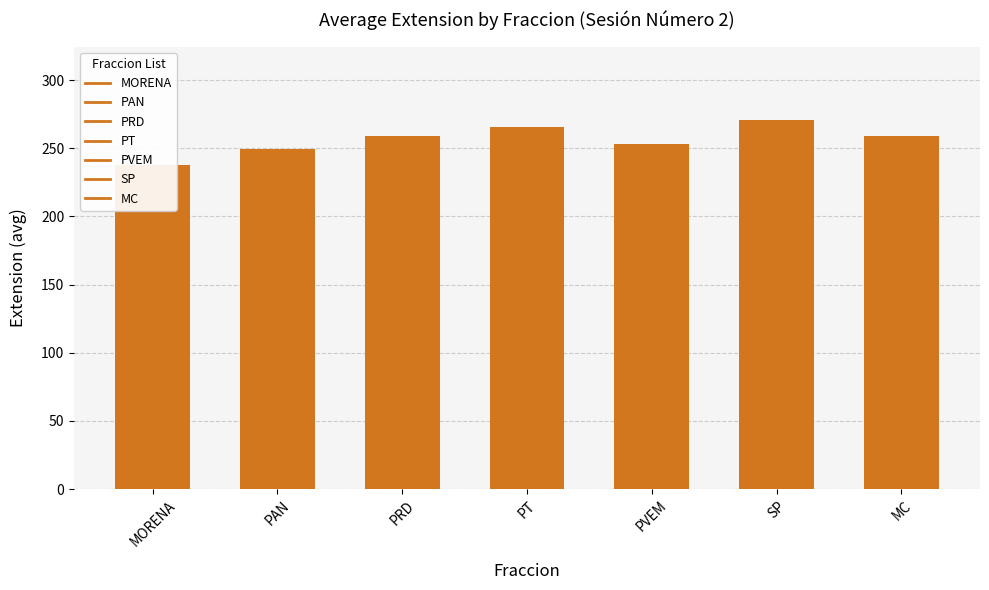

True or false: the data shows 73.4 at SP.

False